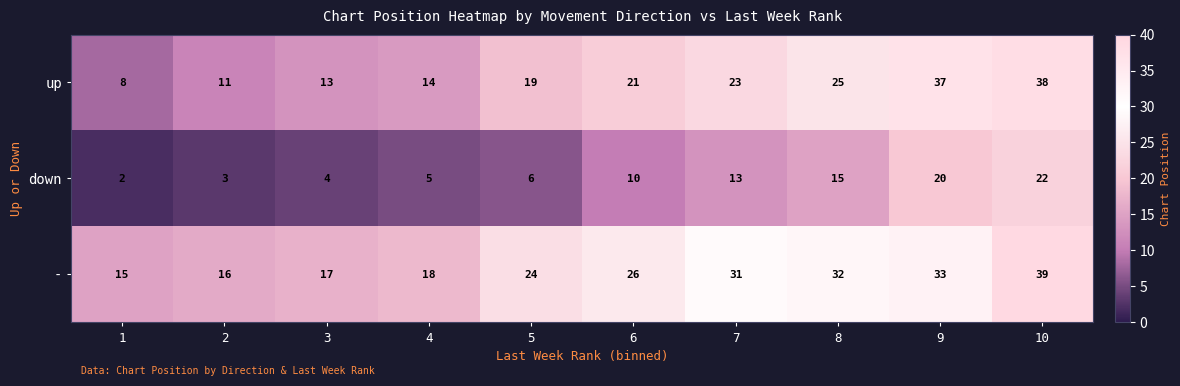

Reading right to left, transcribe all the data shown in this chart.

up: 10=38	9=37	8=25	7=23	6=21	5=19	4=14	3=13	2=11	1=8
down: 10=22	9=20	8=15	7=13	6=10	5=6	4=5	3=4	2=3	1=2
-: 10=39	9=33	8=32	7=31	6=26	5=24	4=18	3=17	2=16	1=15